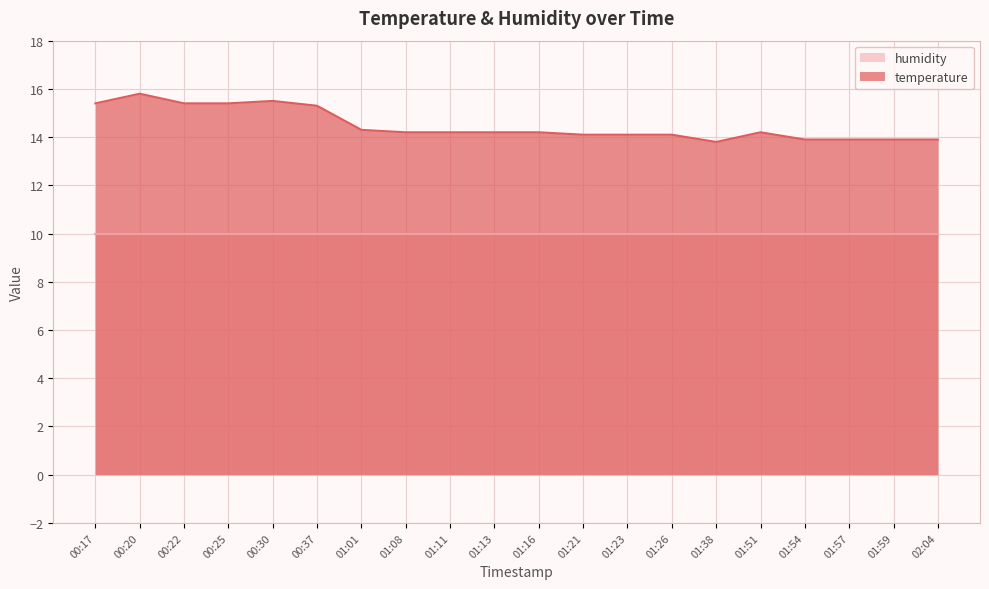

The value of humidity at 02:04 is 3.1. True or false?

False